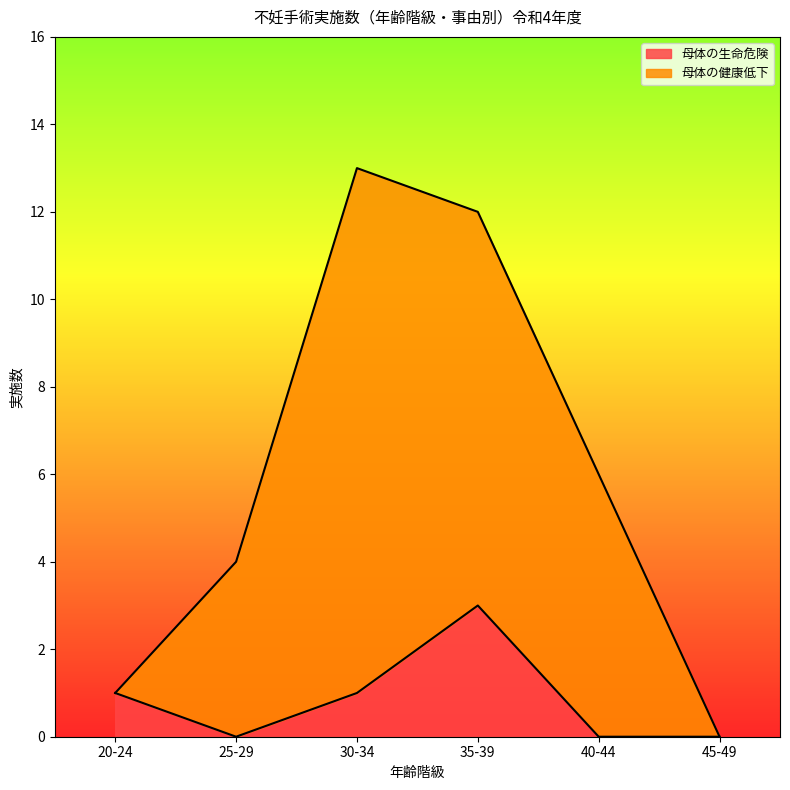

How many lines are shown in the chart?

2